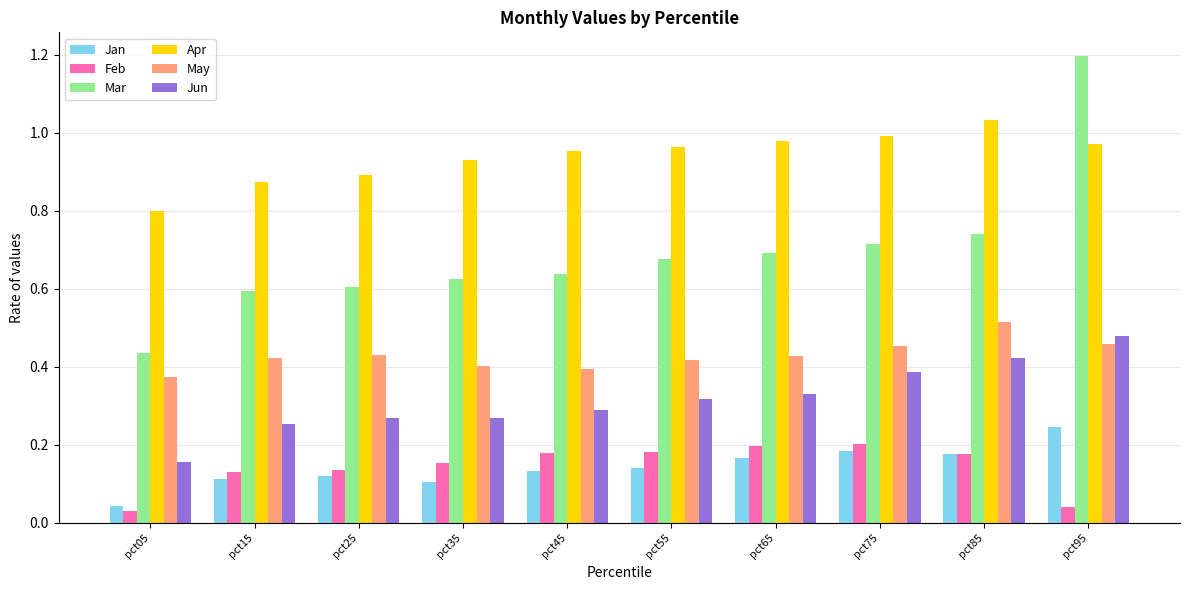

The value of Apr at pct15 is 0.9. True or false?

True